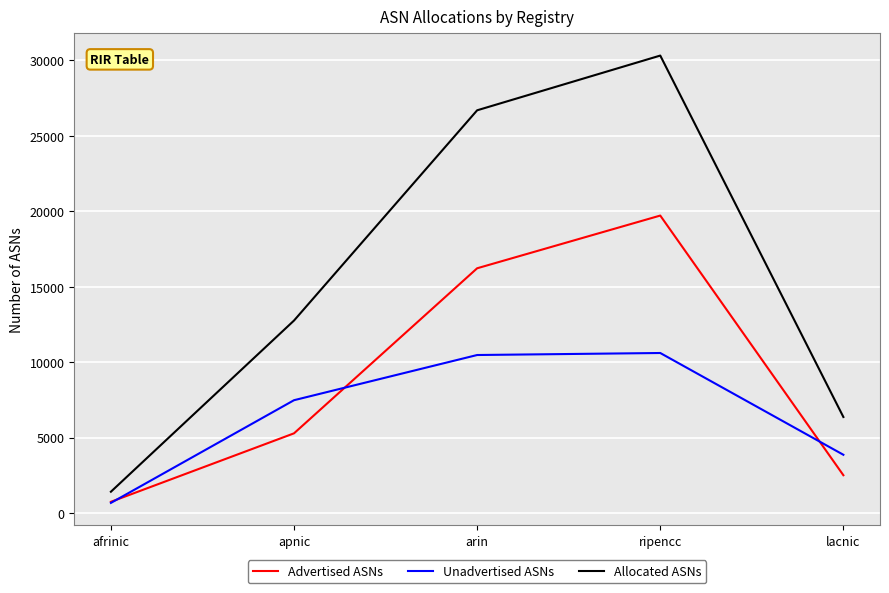

Reading left to right, what are all the values shown in this chart?

Advertised ASNs: 741	5279	16216	19709	2503
Unadvertised ASNs: 668	7474	10468	10602	3858
Allocated ASNs: 1409	12753	26684	30311	6361